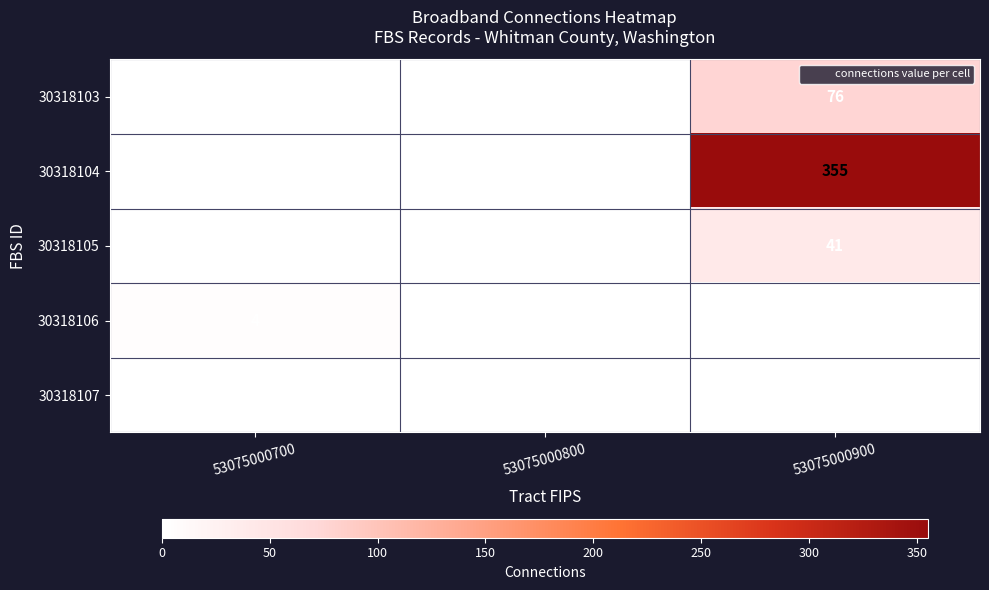

What is the total value across all series at 53075000800?

1